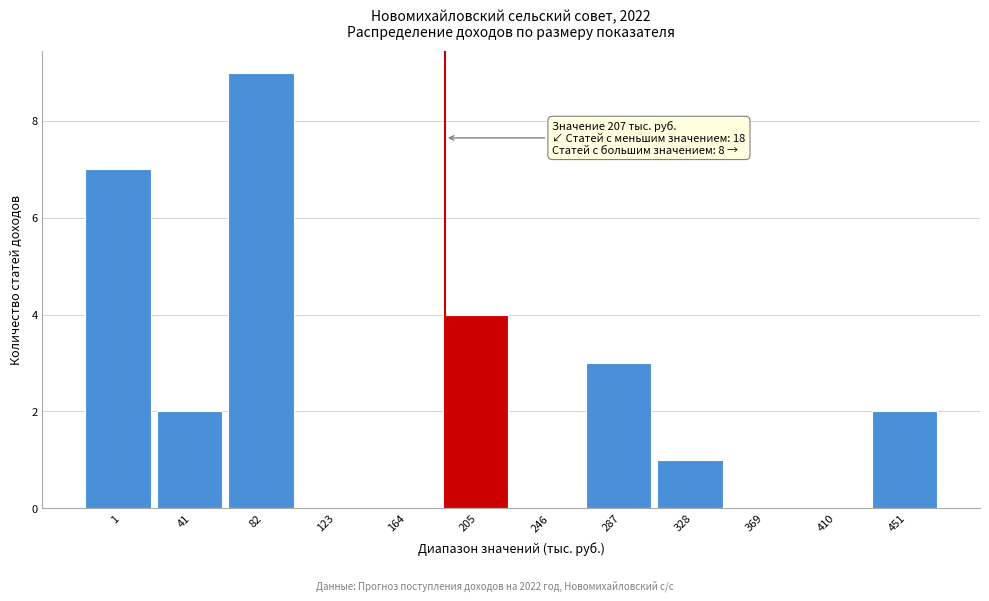

Reading left to right, extract all data points from this chart.

1=7	41=2	82=9	123=0	164=0	205=4	246=0	287=3	328=1	369=0	410=0	451=2